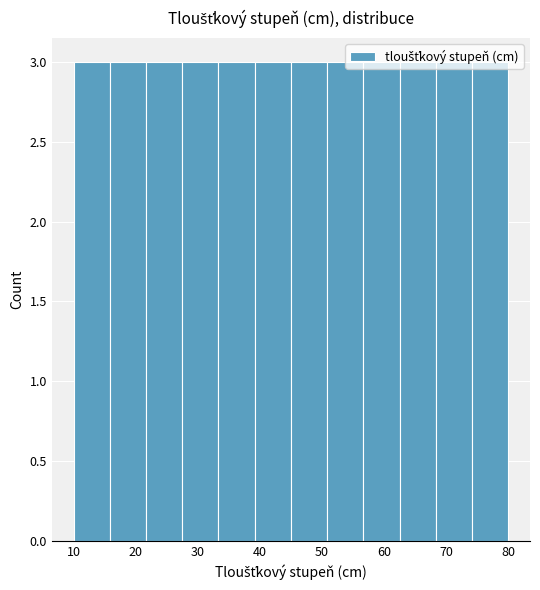

Reading left to right, transcribe this chart: for each bar, give the range it covers on the x-axis and its height. Neither the bar edges nor the heights are printed on the chart, so give them approximately, as read against the axes.

10 to 16: 3
16 to 22: 3
22 to 28: 3
28 to 33: 3
33 to 39: 3
39 to 45: 3
45 to 51: 3
51 to 57: 3
57 to 63: 3
63 to 68: 3
68 to 74: 3
74 to 80: 3